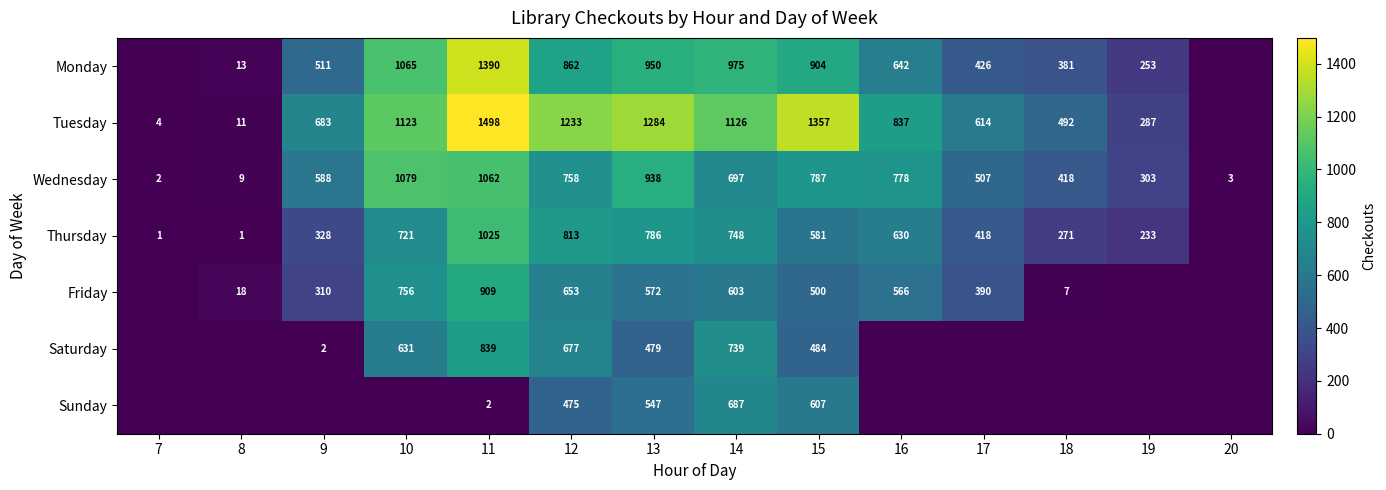

Is it true that Wednesday equals 542 at 15?

False